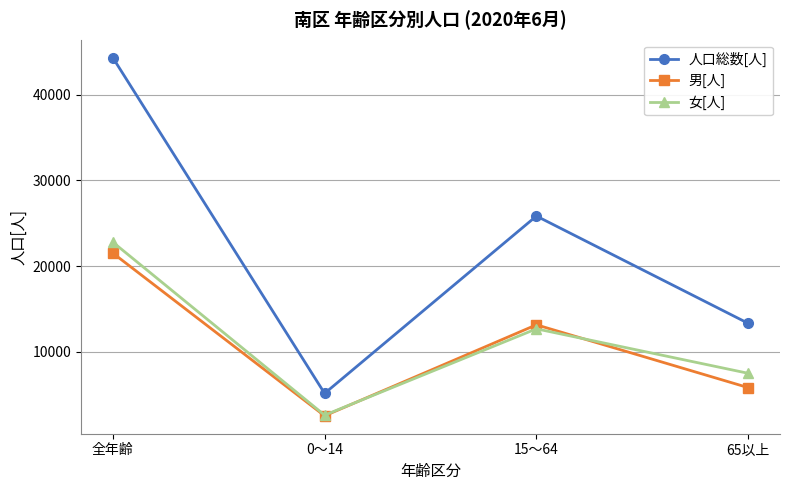

How many values in the 男[人] series are below 13160?

2